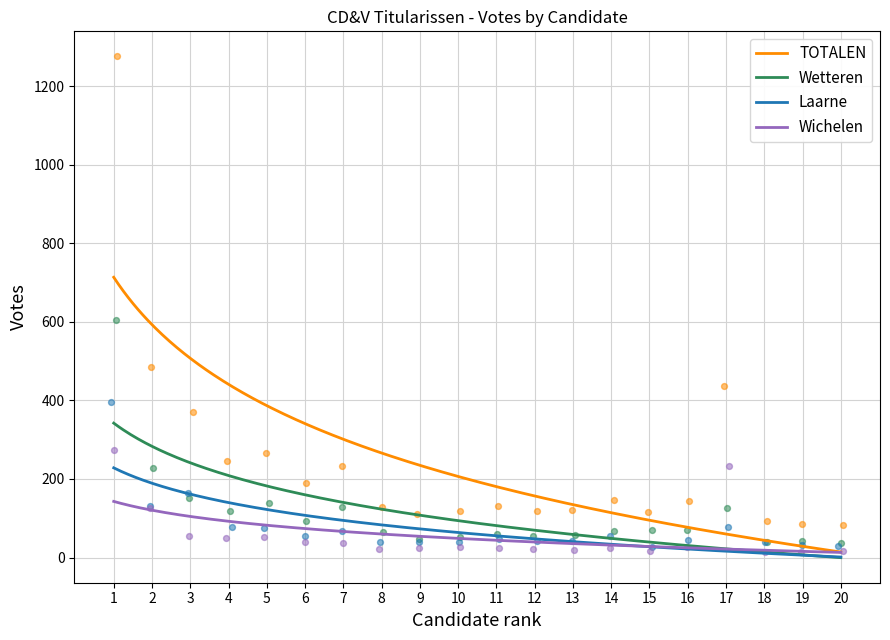

What is the total value across all series at 16?

286